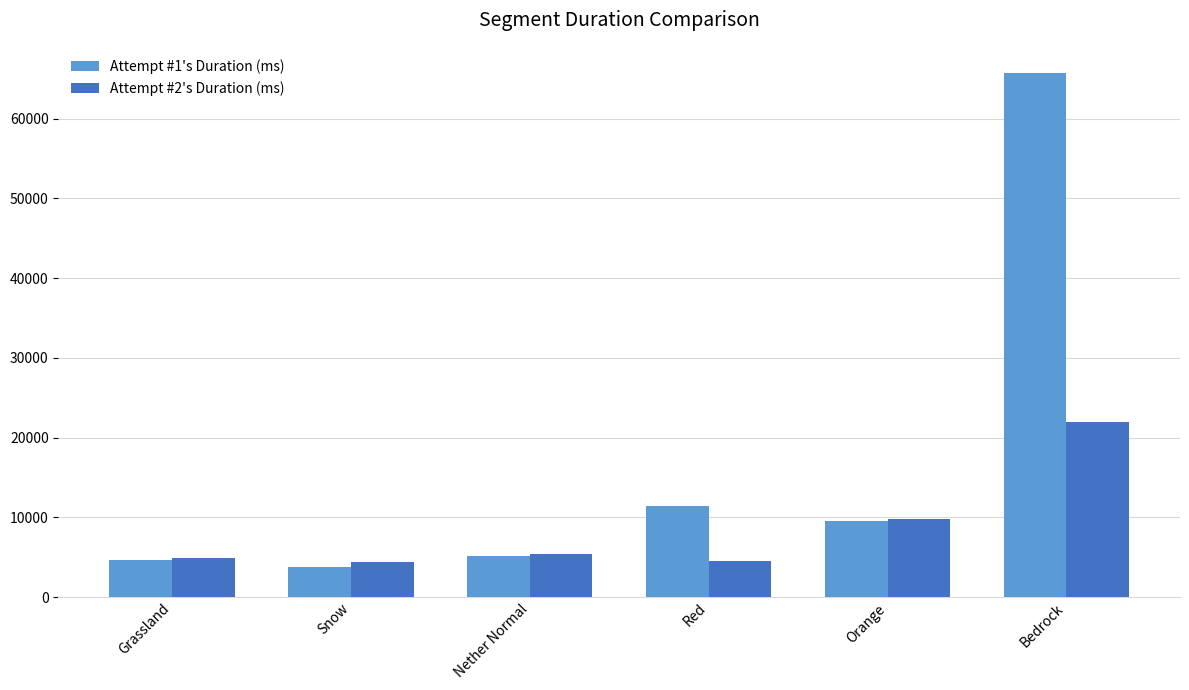

Count the number of categories in the chart.

6